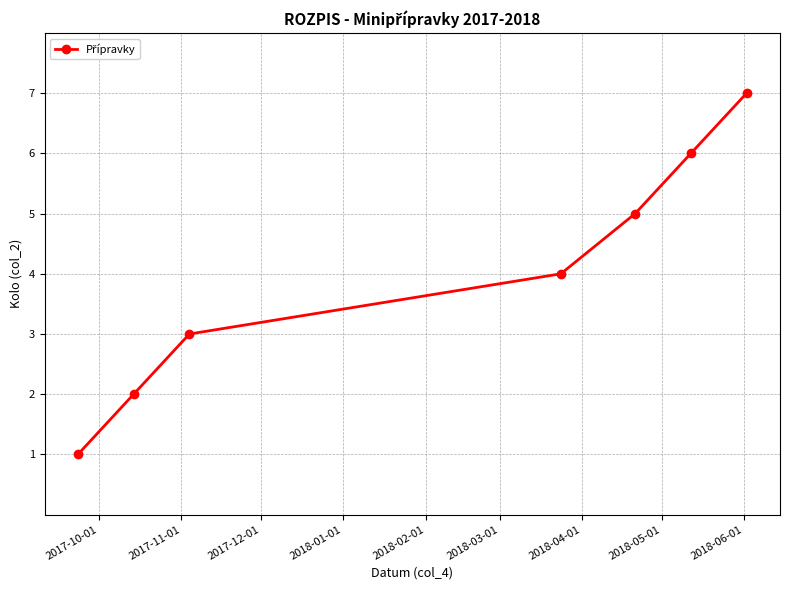

What is the average value?

4